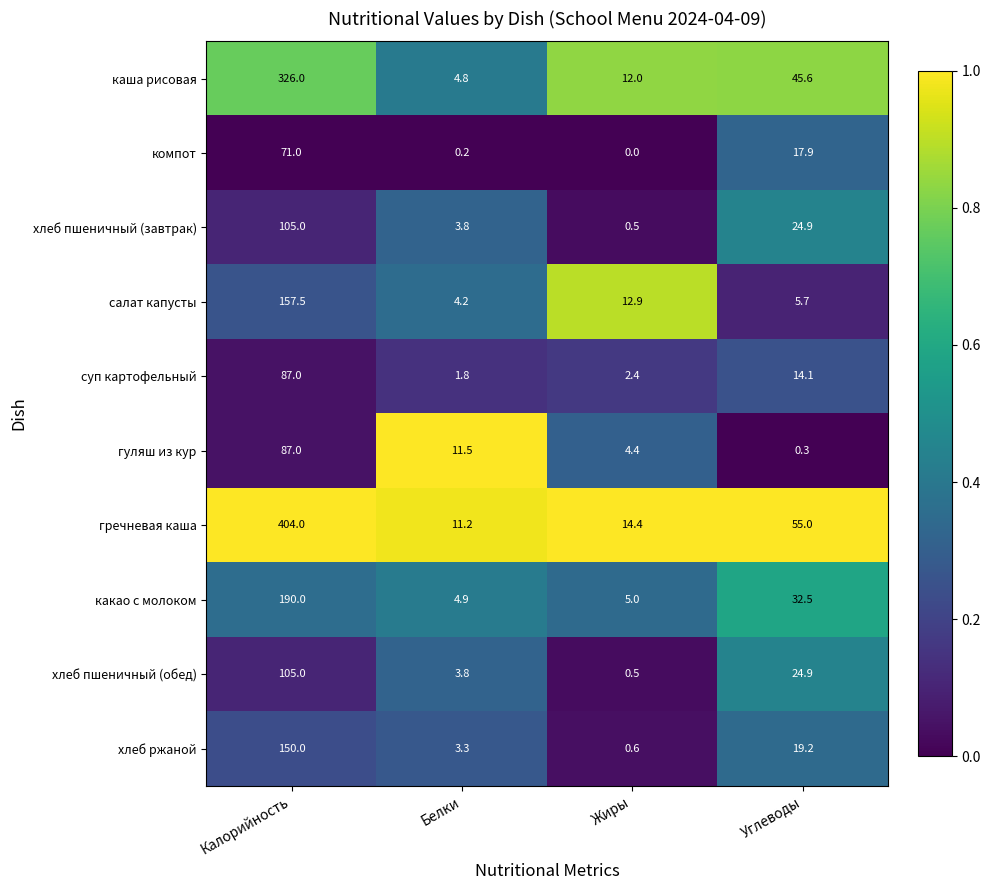

Between Калорийность and Жиры, which series saw the biggest shift?

гречневая каша